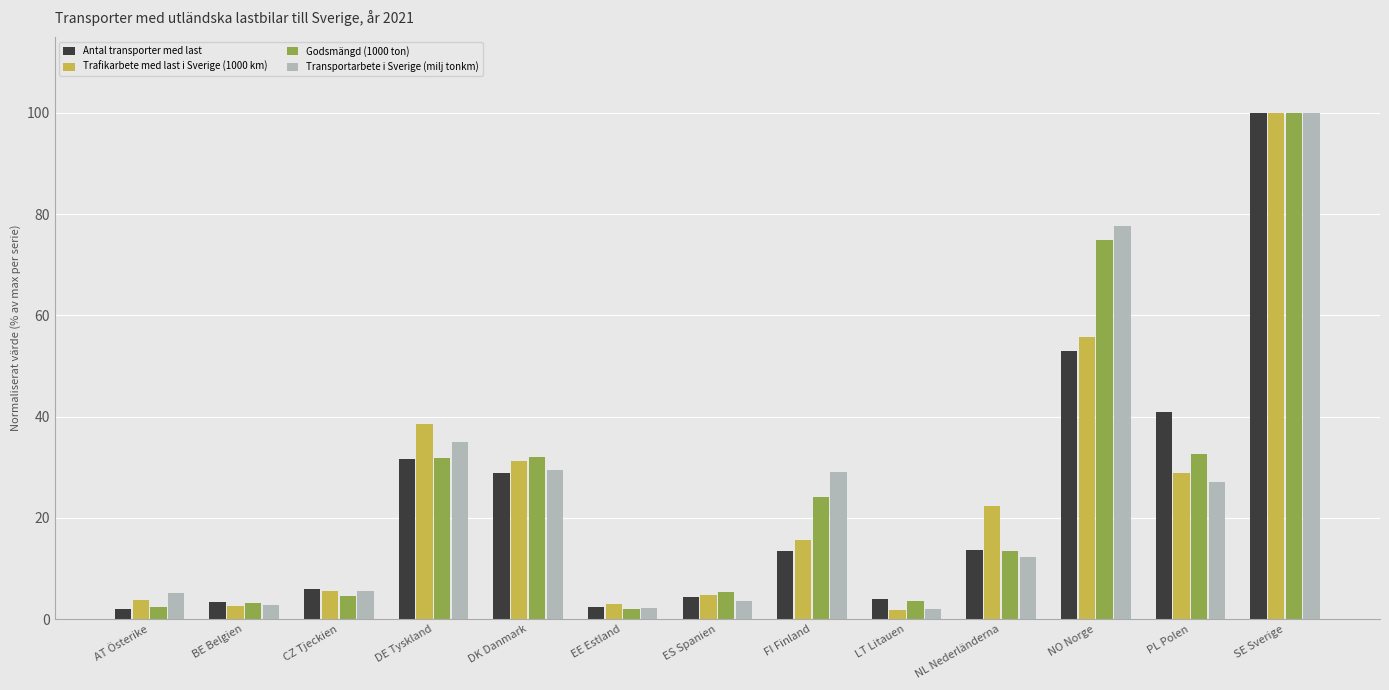

What is the label of the 1st bar from the left?

AT Österike